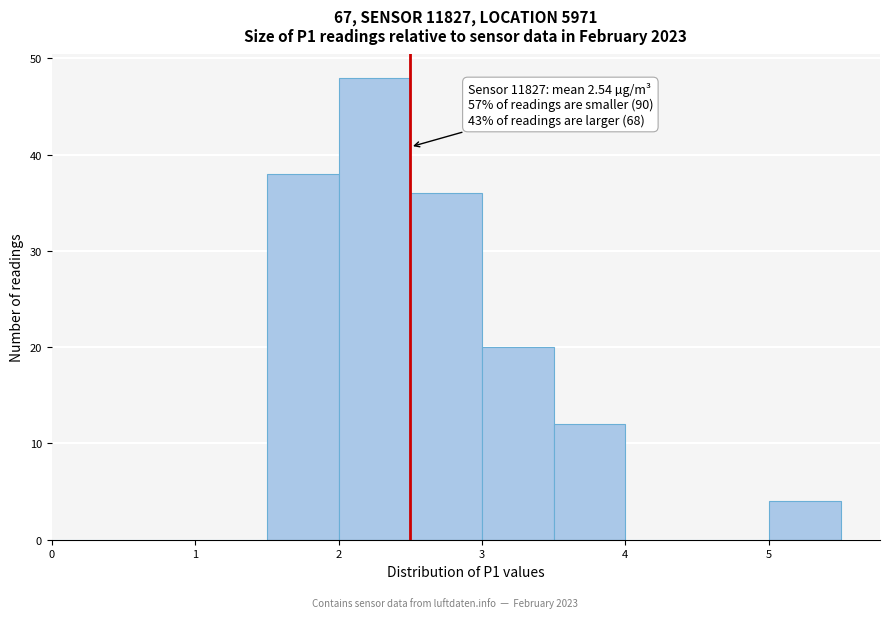

Which range on the x-axis has the tallest bar?

2.0 to 2.5